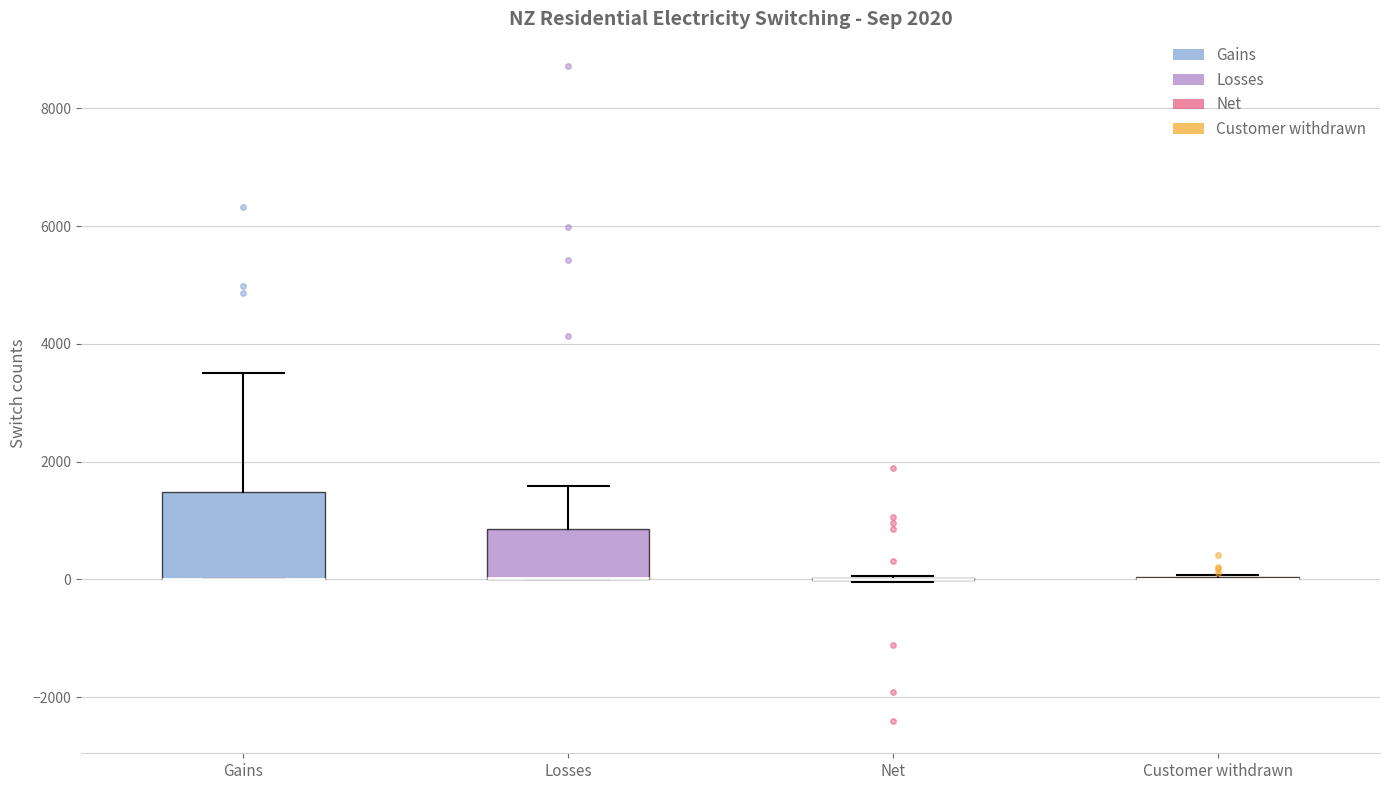

Reading left to right, transcribe this box plot: for each box, give where its median line is, the range the box spans, and where its two whiskers end, as read against the y-axis. The values are not printed on the chart, so give them approximately, as read against the axis.

Gains: median 0 (drawn on the box's lower edge), box 0 to 1400, whiskers 0 to 3600
Losses: median 0 (drawn on the box's lower edge), box 0 to 800, whiskers 0 to 1600
Net: box collapsed to a line at 0, whiskers 0 to 0
Customer withdrawn: box collapsed to a line at 0, whiskers 0 to 0